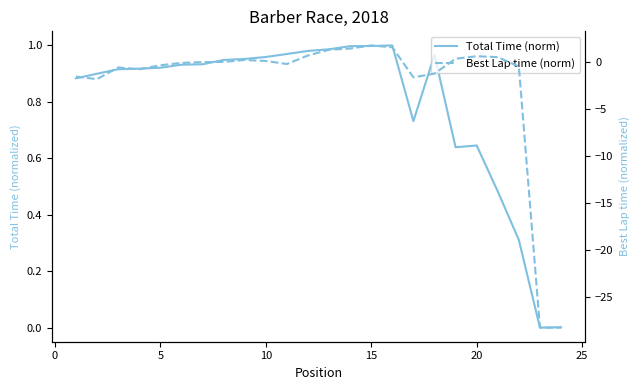

True or false: Best Lap time (norm) has more than 1 interior local peaks.

True